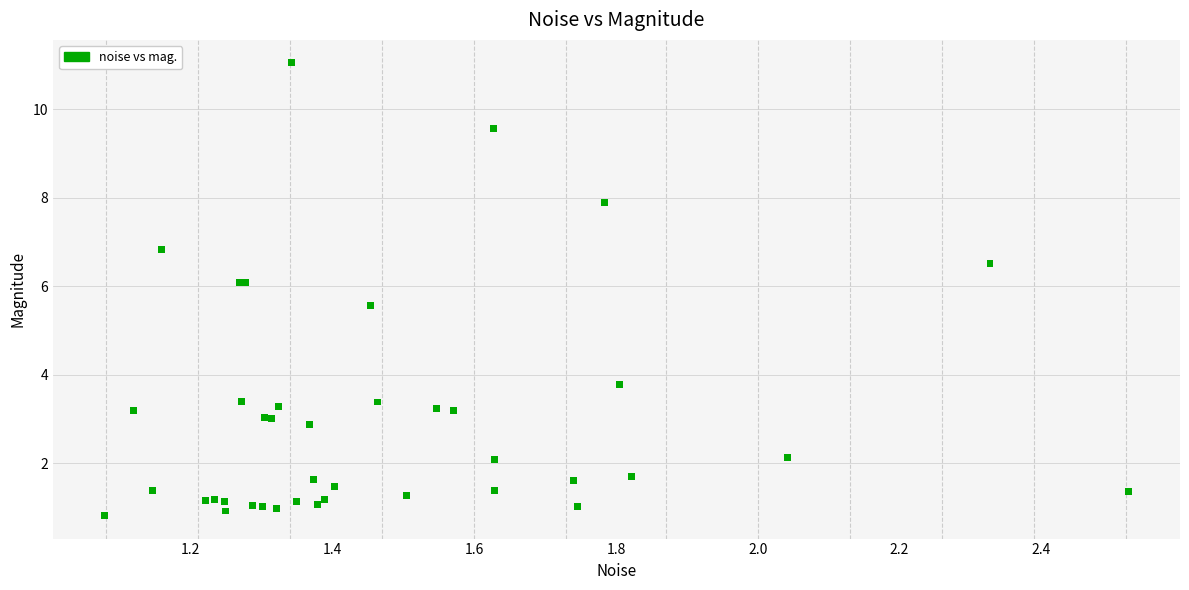

What Y value in the scatter plot is closest to 5?

5.6